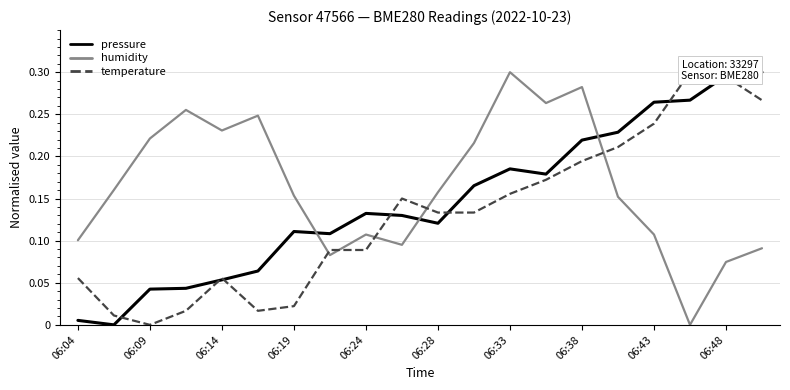

Rank the series by their average value, from highest to lowest.

humidity, pressure, temperature